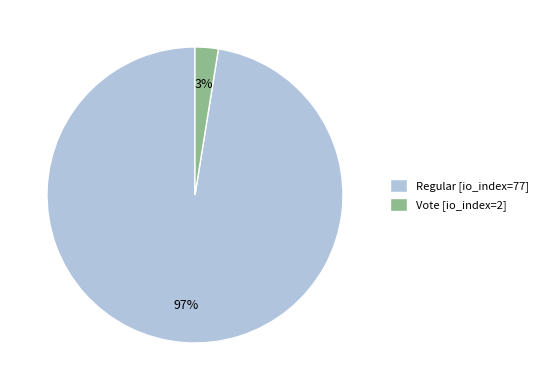

The Vote [io_index=2] slice represents 8% of the pie. True or false?

False